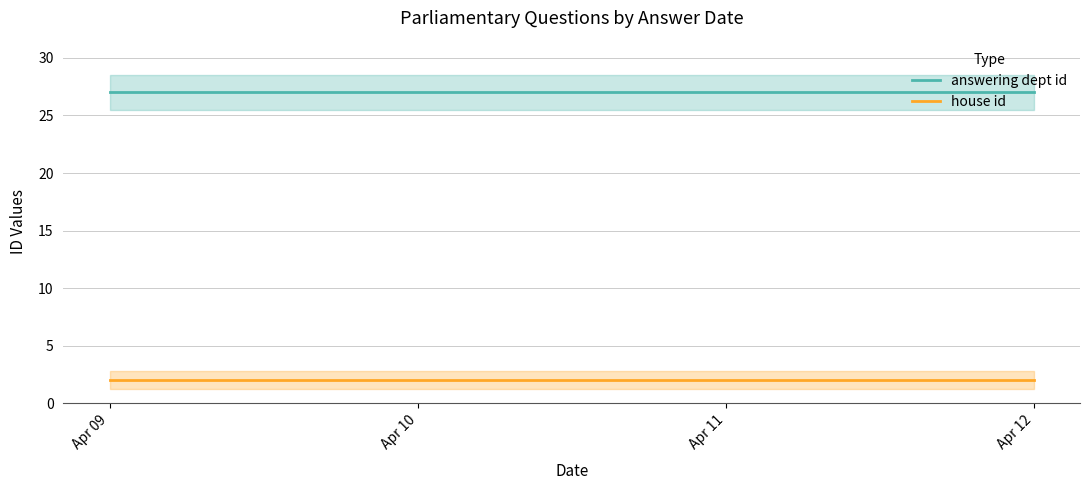

Which category has the highest value in the answering dept id series?

Apr 09